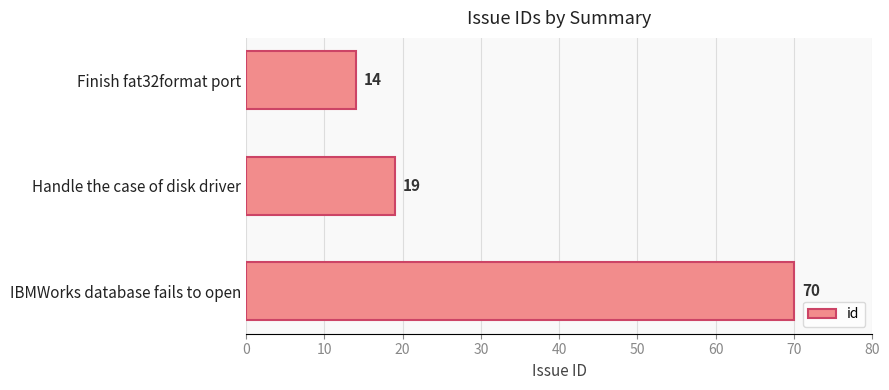

Where is the data nearest to the value 42?

Handle the case of disk driver